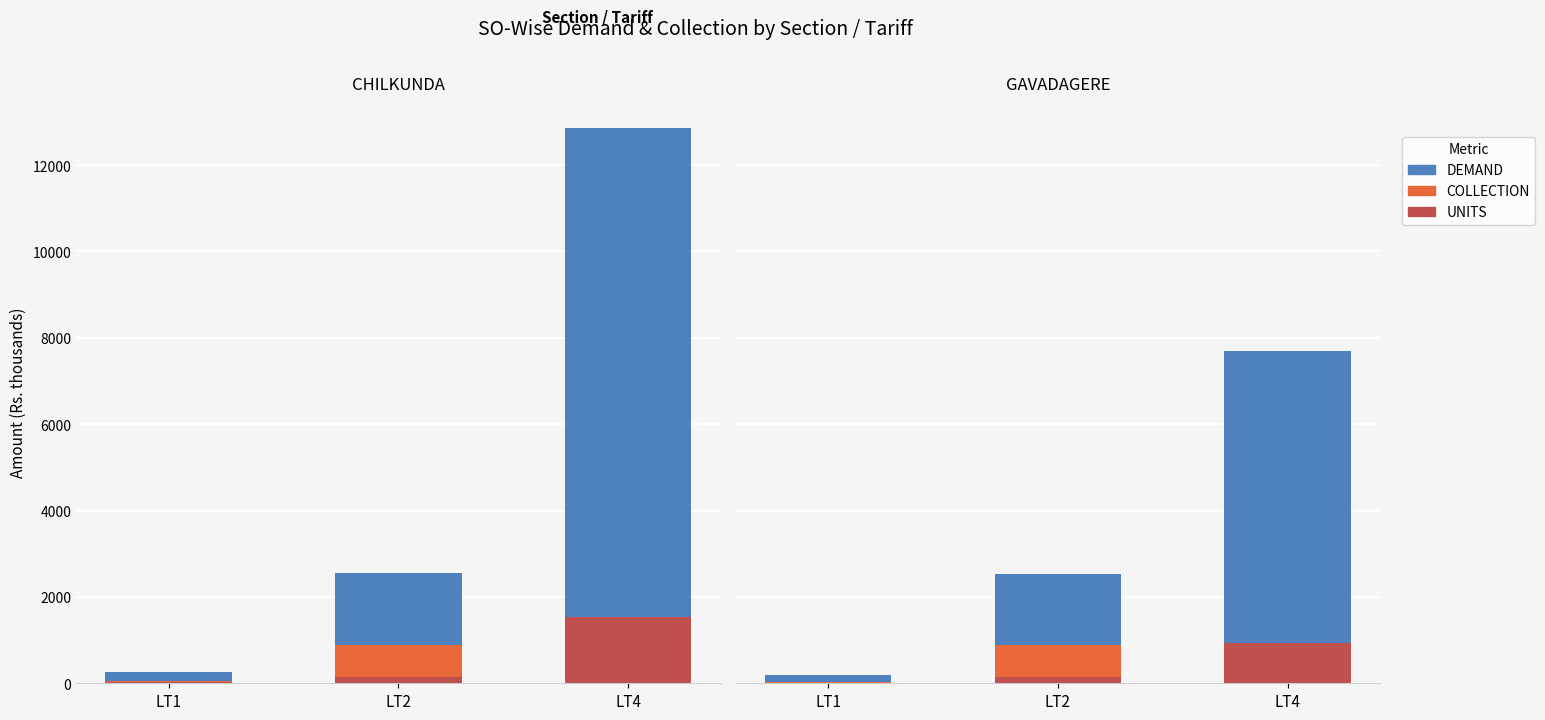

At which label does UNITS reach its peak?

LT4